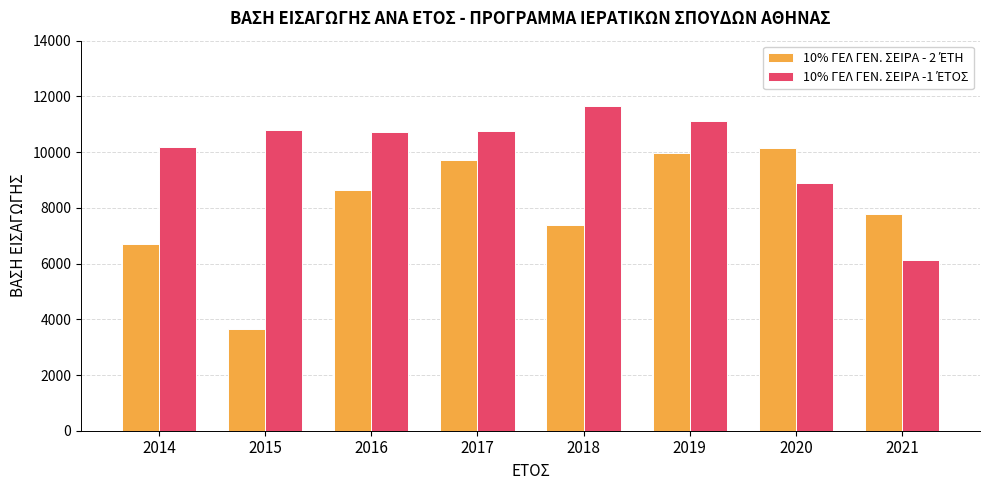

What is the difference between the highest and lowest values at 2014?

3472